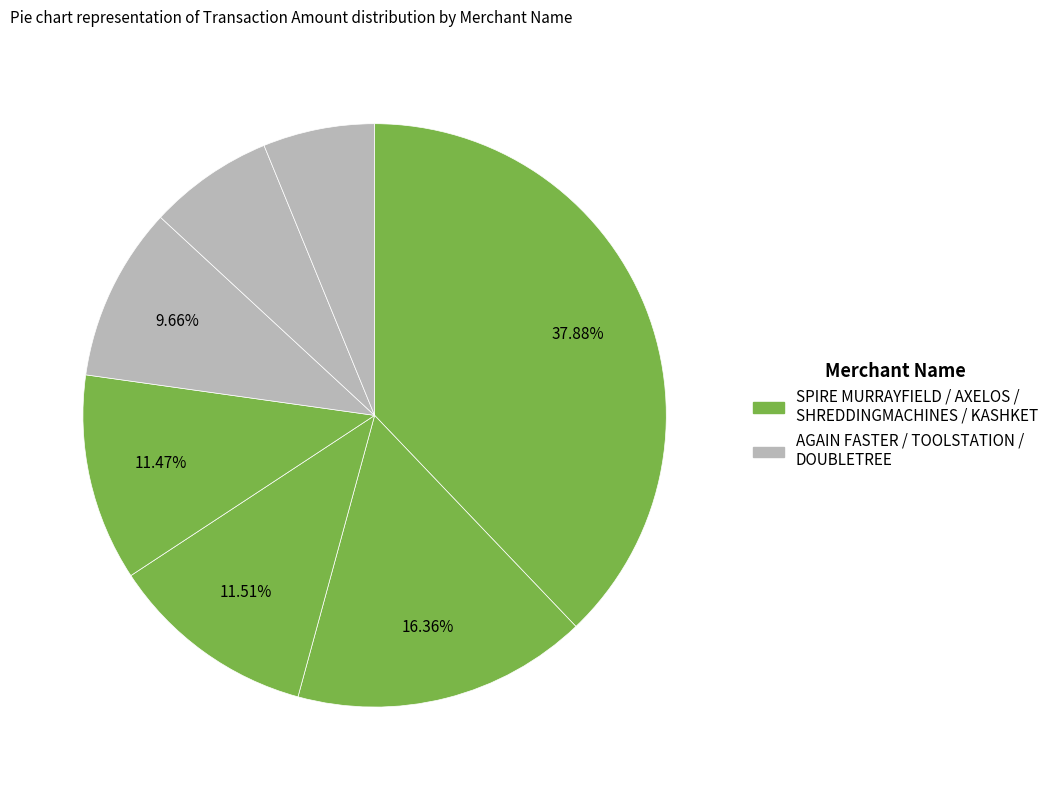

To the nearest percent, what is the difference between the largest and smallest slice percentages?

32%